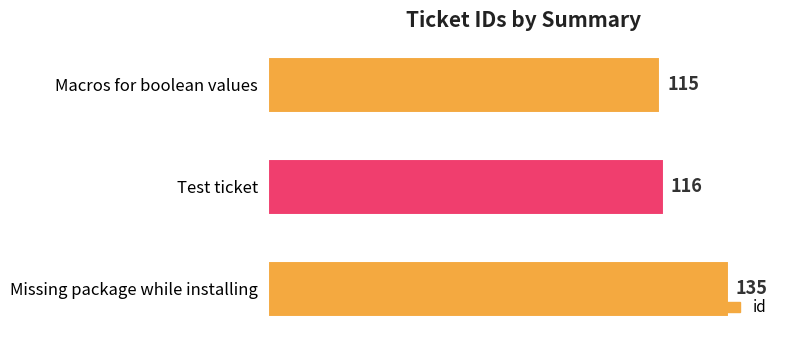

Reading top to bottom, list all the values displayed in this chart.

115	116	135